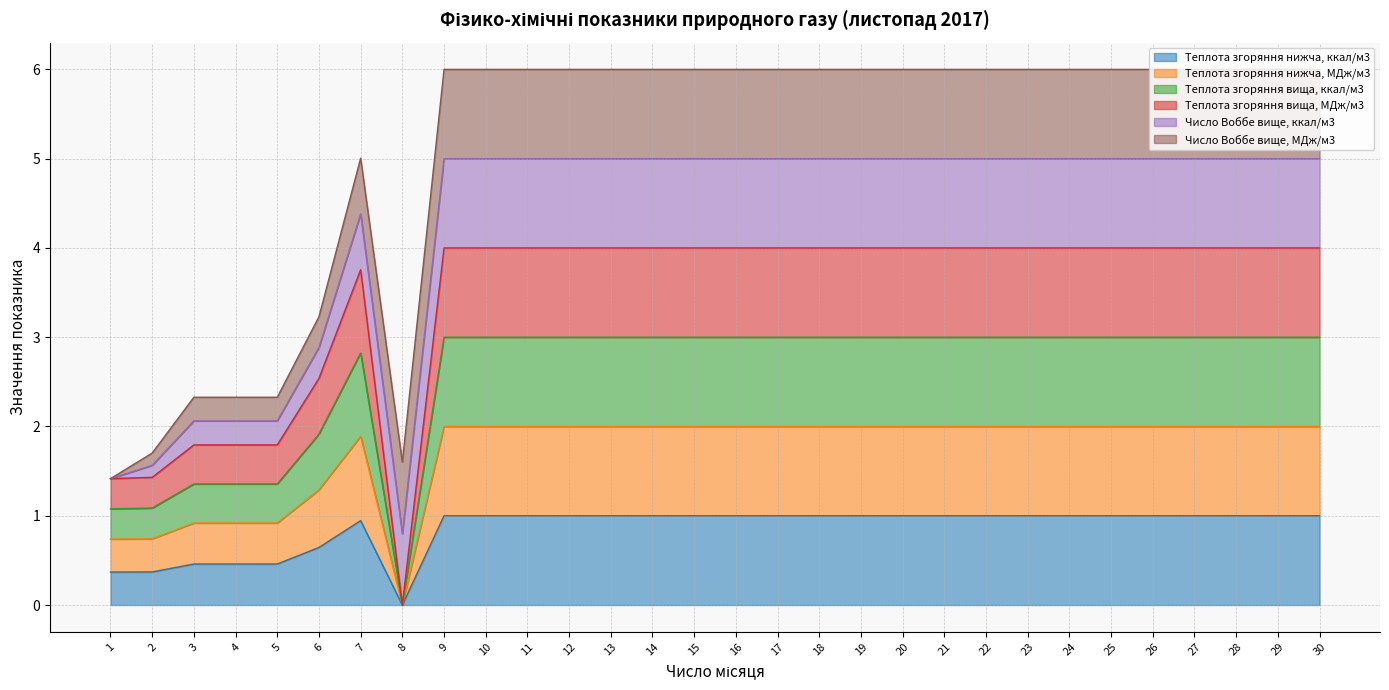

What is the difference between the second highest and second lowest values in the Теплота згоряння нижча, ккал/м3 series?

0.6